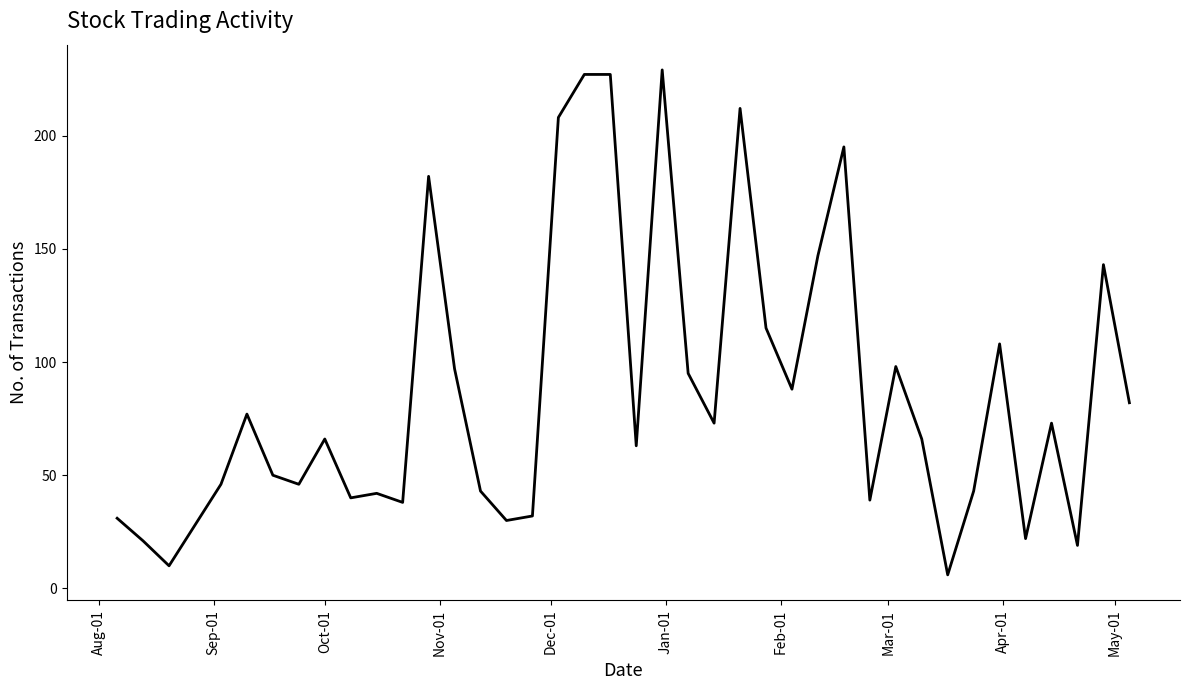

What is the difference between the maximum and minimum values?

223